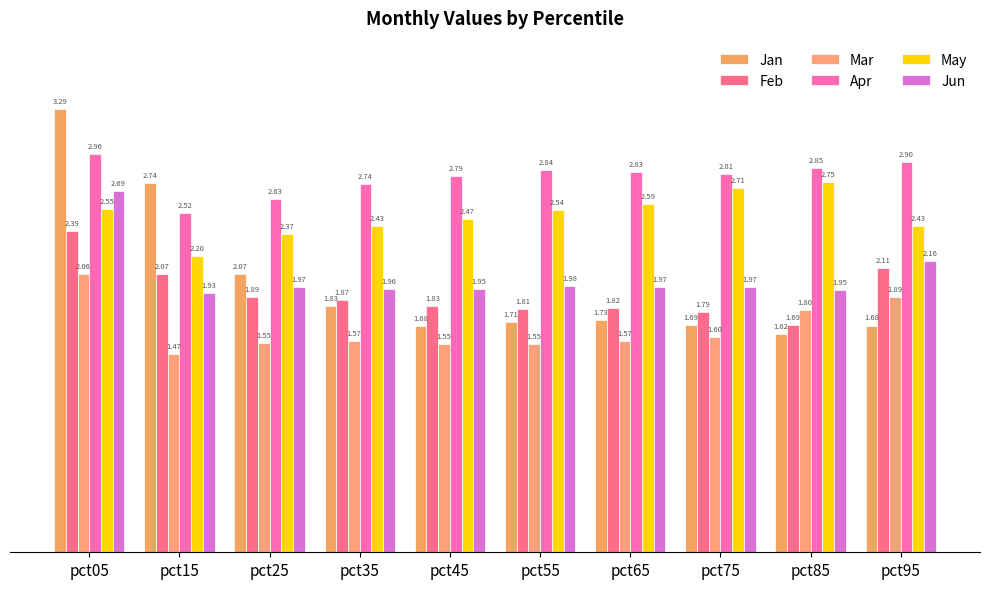

Reading right to left, transcribe all the data shown in this chart.

Jan: pct95=1.7	pct85=1.6	pct75=1.7	pct65=1.7	pct55=1.7	pct45=1.7	pct35=1.8	pct25=2.1	pct15=2.7	pct05=3.3
Feb: pct95=2.1	pct85=1.7	pct75=1.8	pct65=1.8	pct55=1.8	pct45=1.8	pct35=1.9	pct25=1.9	pct15=2.1	pct05=2.4
Mar: pct95=1.9	pct85=1.8	pct75=1.6	pct65=1.6	pct55=1.5	pct45=1.5	pct35=1.6	pct25=1.6	pct15=1.5	pct05=2.1
Apr: pct95=2.9	pct85=2.9	pct75=2.8	pct65=2.8	pct55=2.8	pct45=2.8	pct35=2.7	pct25=2.6	pct15=2.5	pct05=3.0
May: pct95=2.4	pct85=2.8	pct75=2.7	pct65=2.6	pct55=2.5	pct45=2.5	pct35=2.4	pct25=2.4	pct15=2.2	pct05=2.6
Jun: pct95=2.2	pct85=1.9	pct75=2.0	pct65=2.0	pct55=2.0	pct45=2.0	pct35=2.0	pct25=2.0	pct15=1.9	pct05=2.7